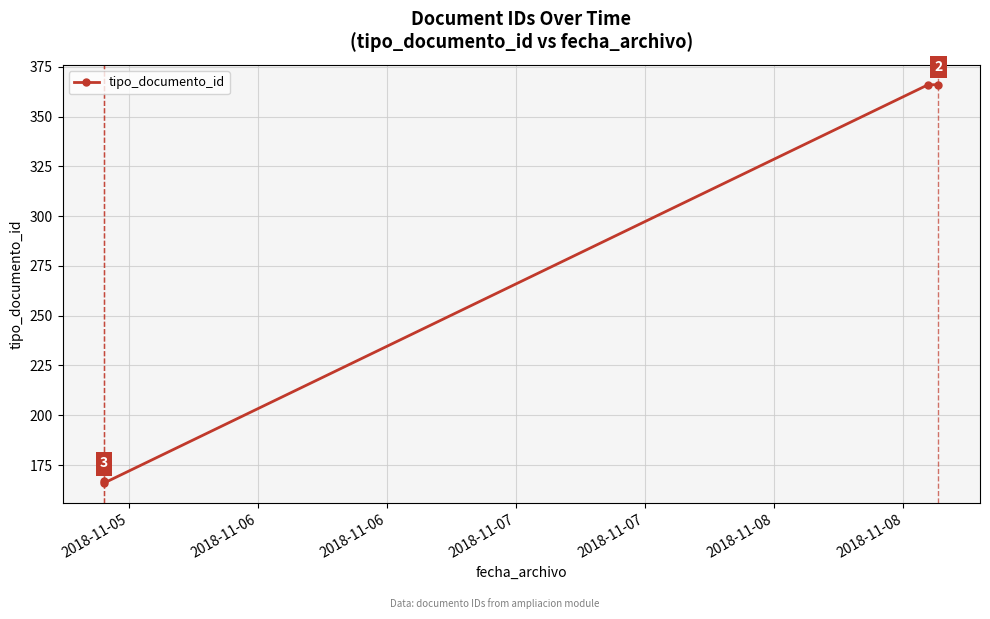

What is the value of the 4th point from the left?

366